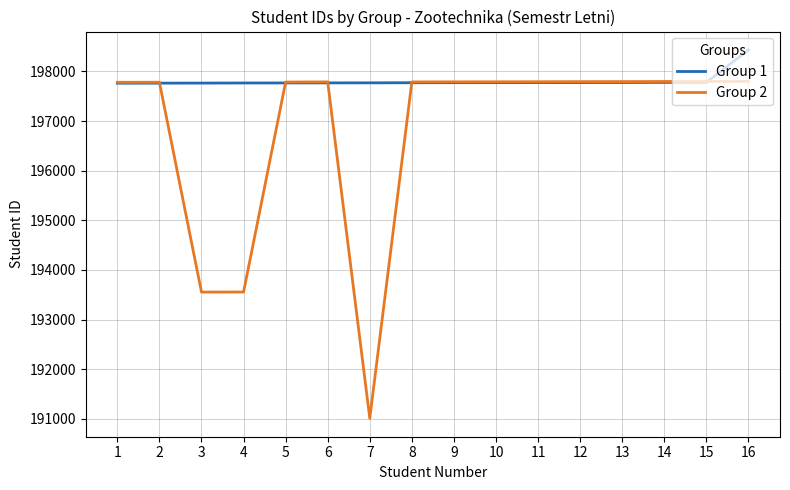

What is the total value across all series at 14?

395574